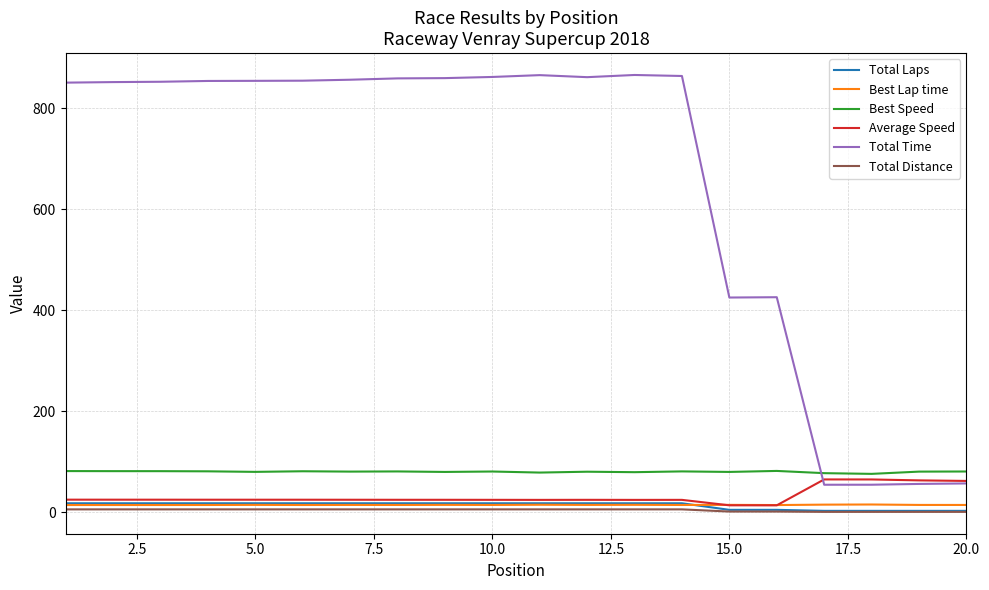

True or false: Best Speed and Total Time cross at least once.

True